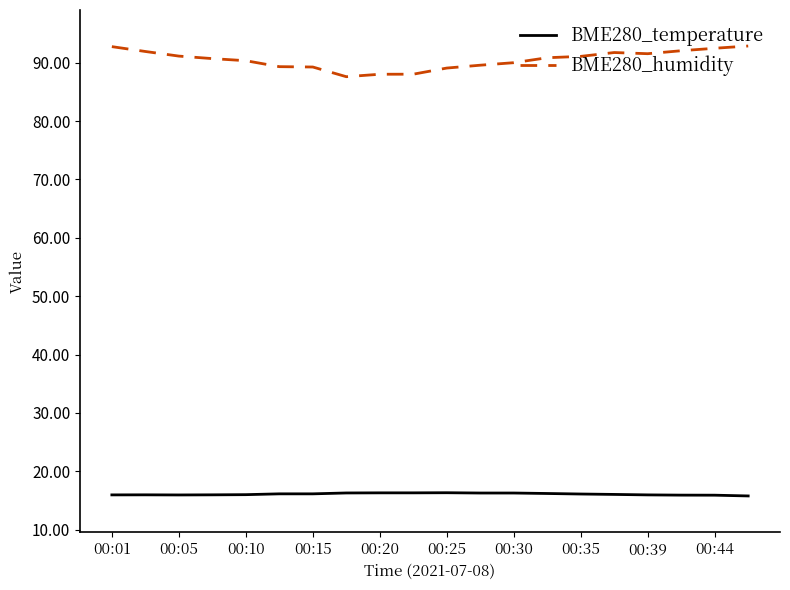

What is the difference between the maximum and minimum values in the BME280_humidity series?

5.3